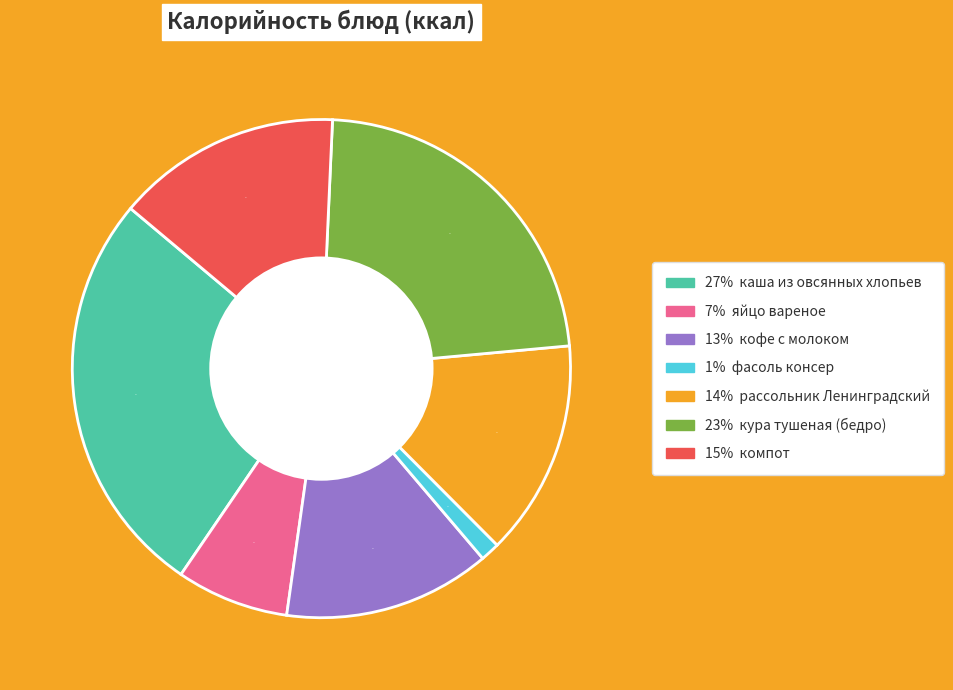

Does any single category account for the majority?

No